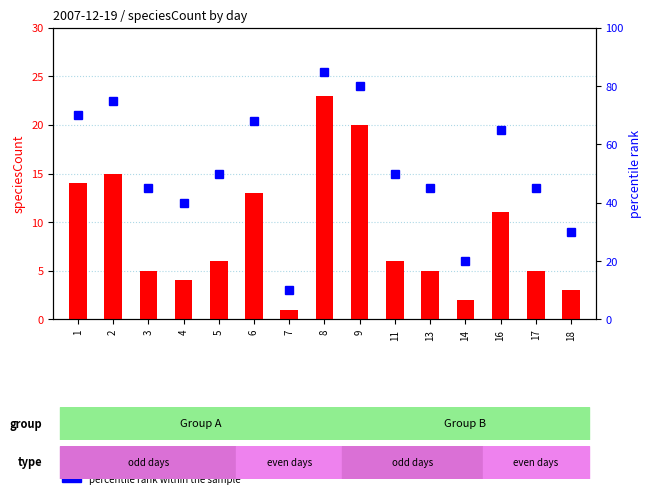

At which label does percentile rank within the sample first exceed 50?

1